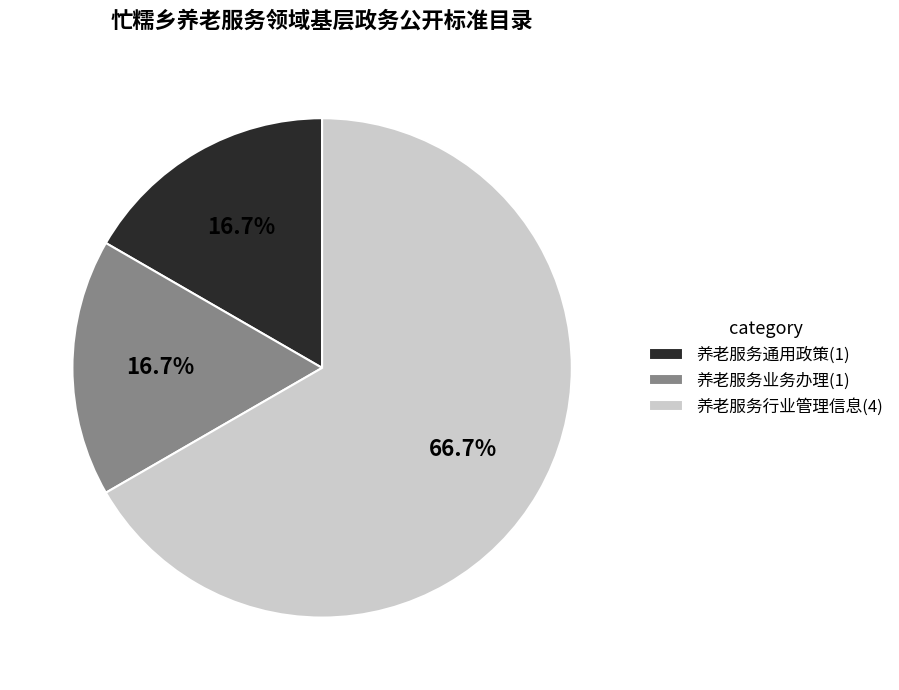

Count the number of slices in the pie.

3